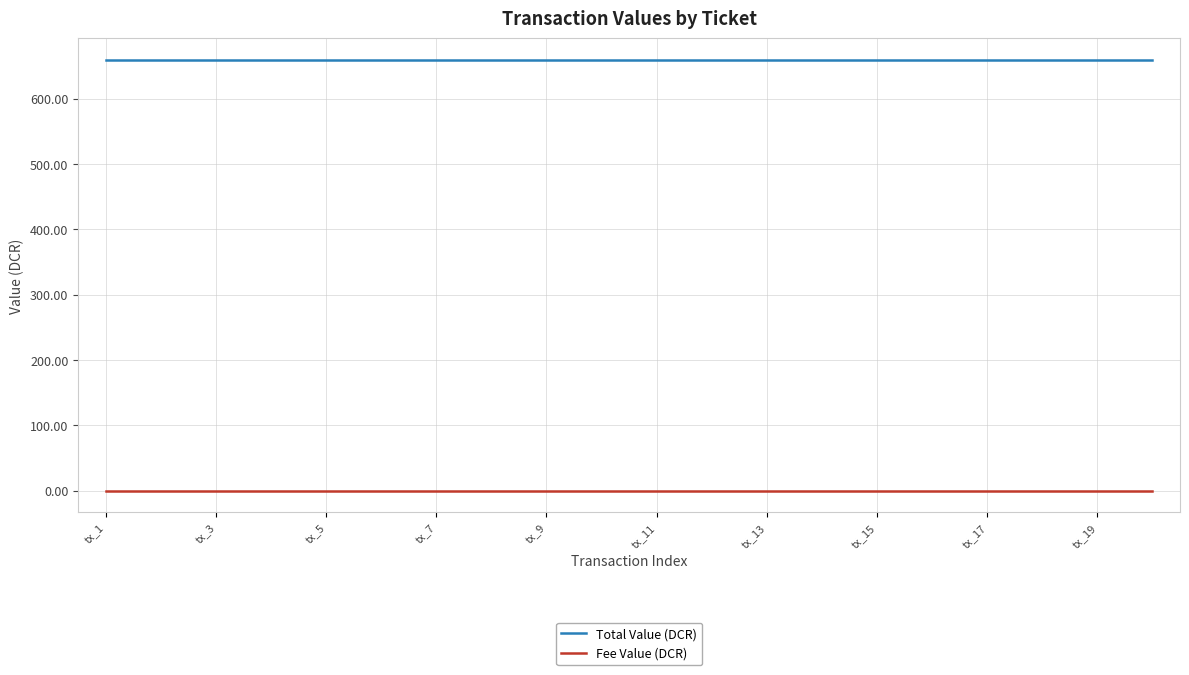

What is the lowest value of the Total Value (DCR) series?

659.5